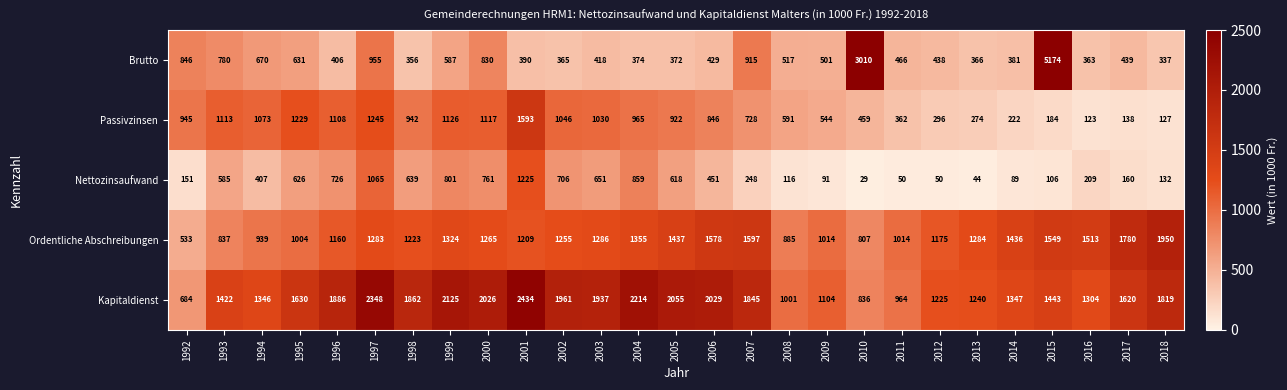

What is the sum of all Nettozinsaufwand values?

11595